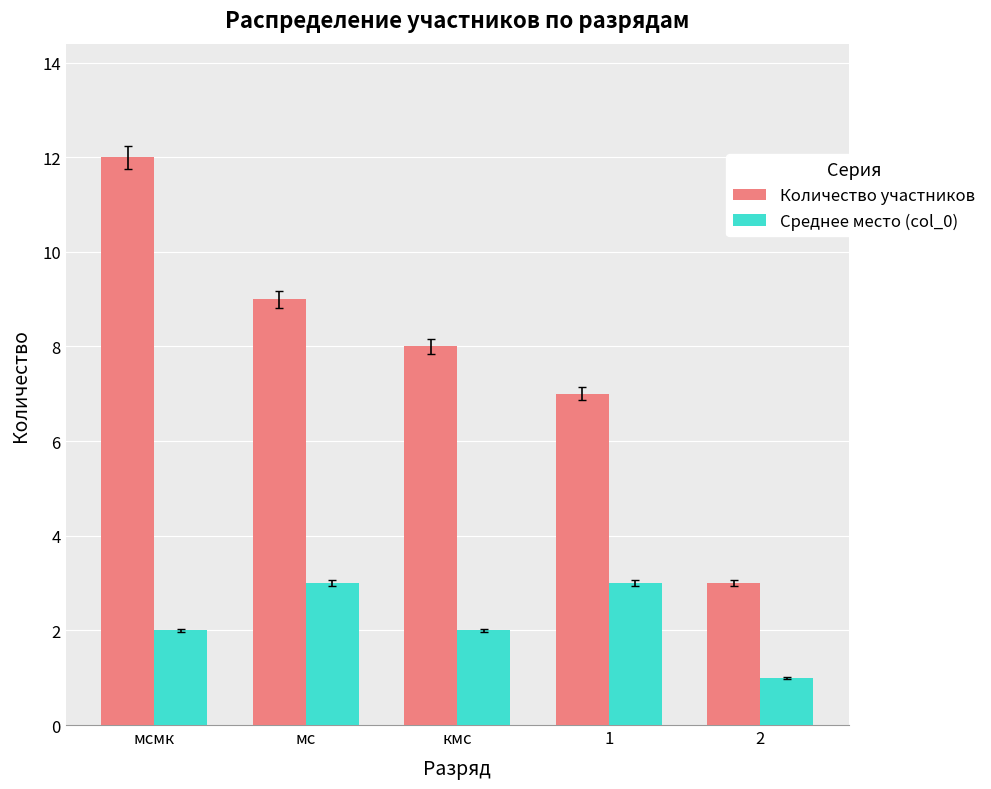

Which category has the highest value in the Количество участников series?

мсмк